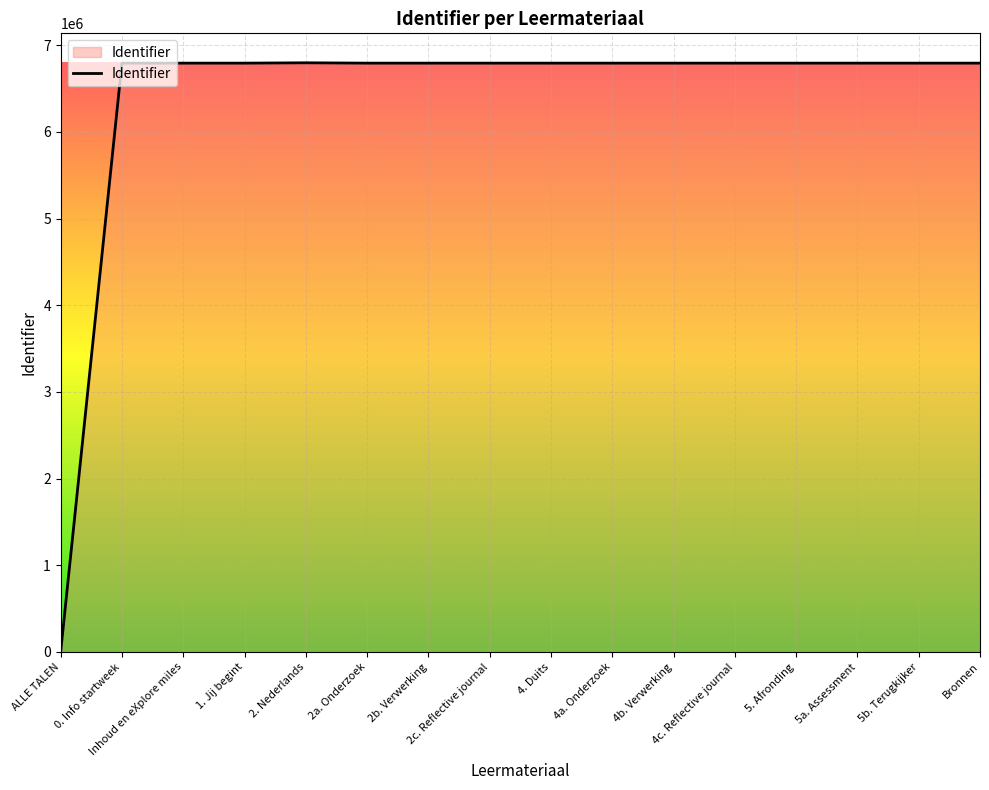

What is the greatest value displayed?

6796991